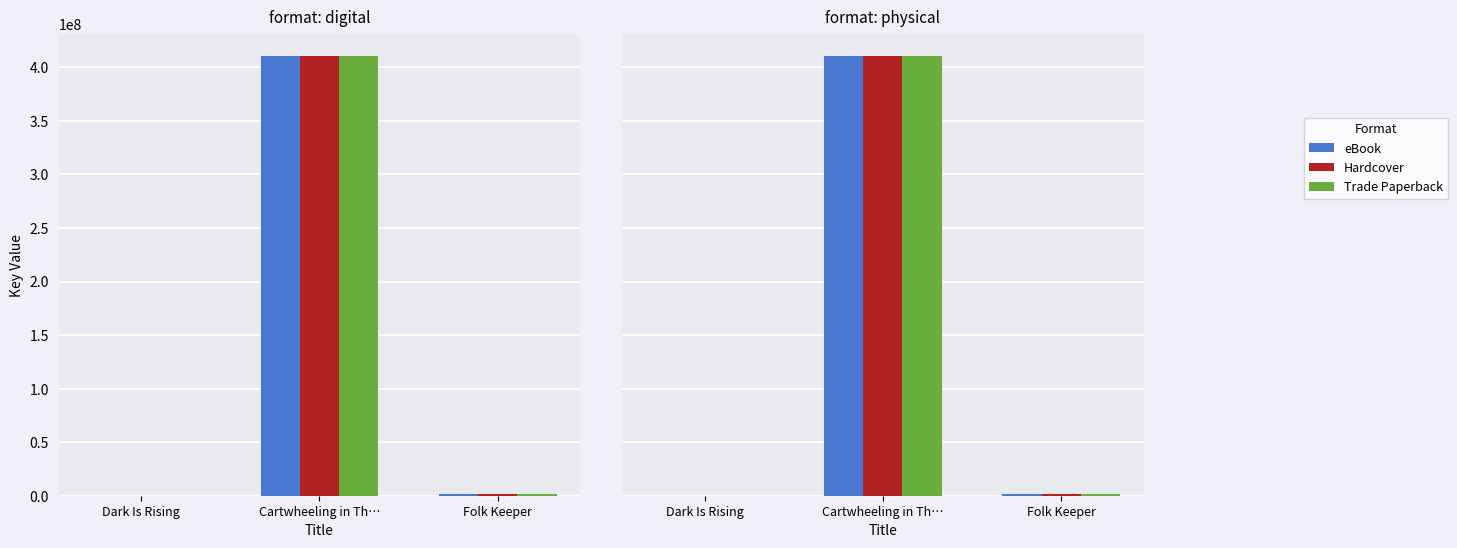

Which series has the largest range (max minus min)?

eBook